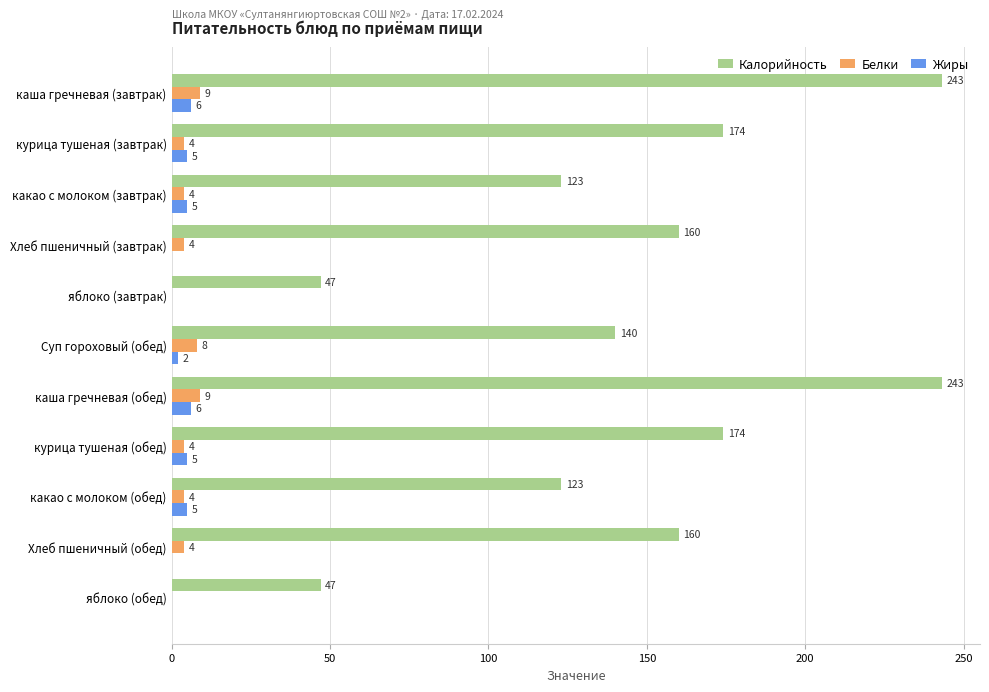

The Калорийность series shows 245 at курица тушеная (завтрак). True or false?

False